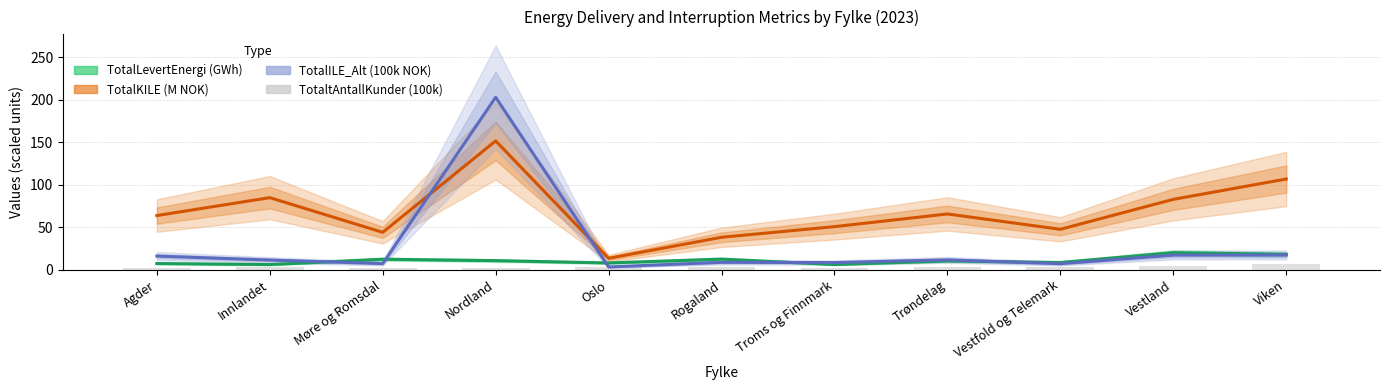

The value of TotalILE_Alt (100k NOK) at Rogaland is 4.6. True or false?

False